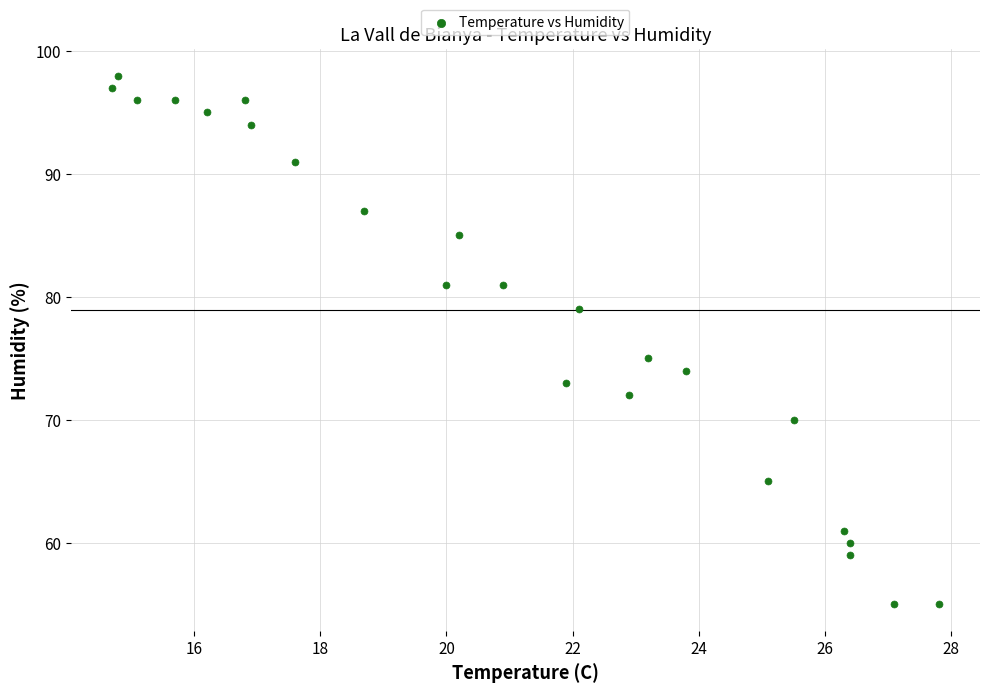

What Y value in the scatter plot is closest to 76?

75